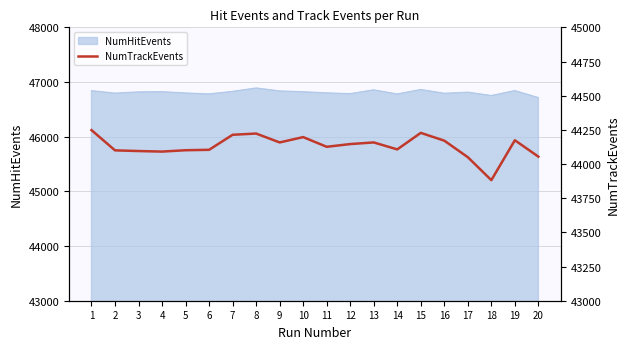

Is it true that the value at 3 is 44095?

True